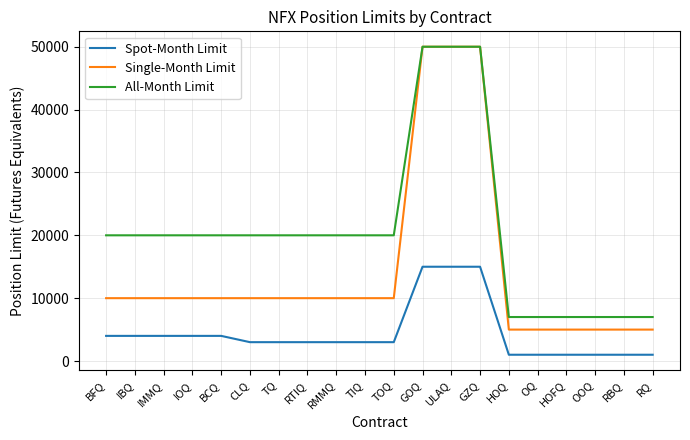

Is it true that All-Month Limit equals 28005 at BFQ?

False